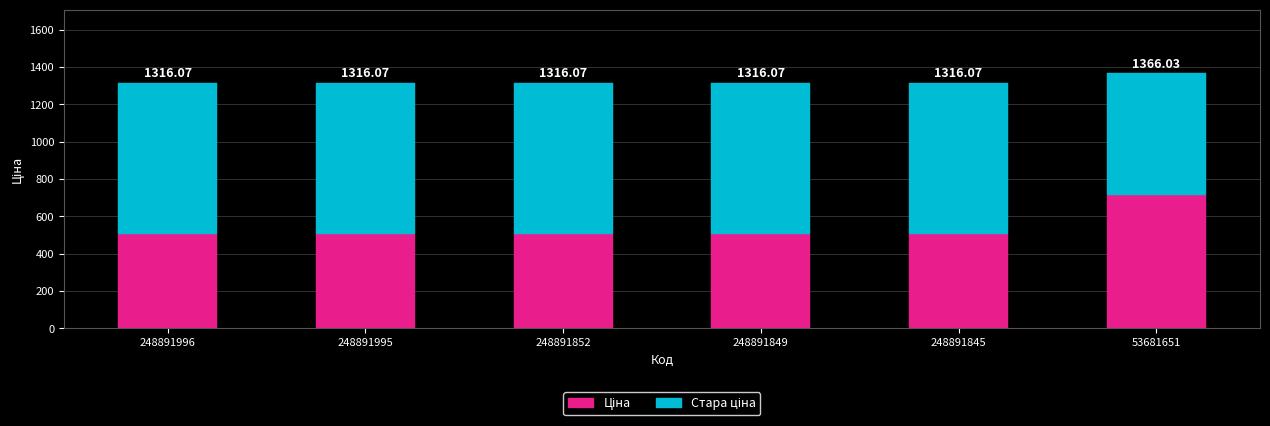

Are the bars grouped side by side (vs. stacked)?

No